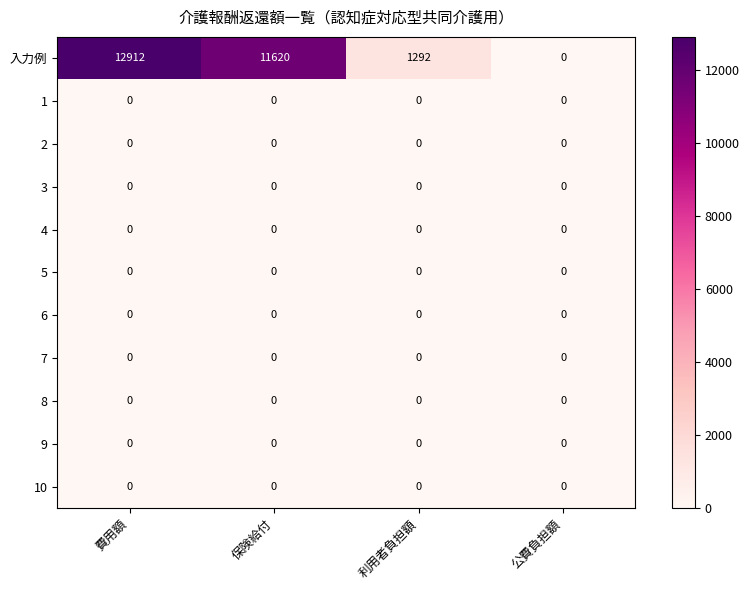

How many distinct data groups are displayed?

11